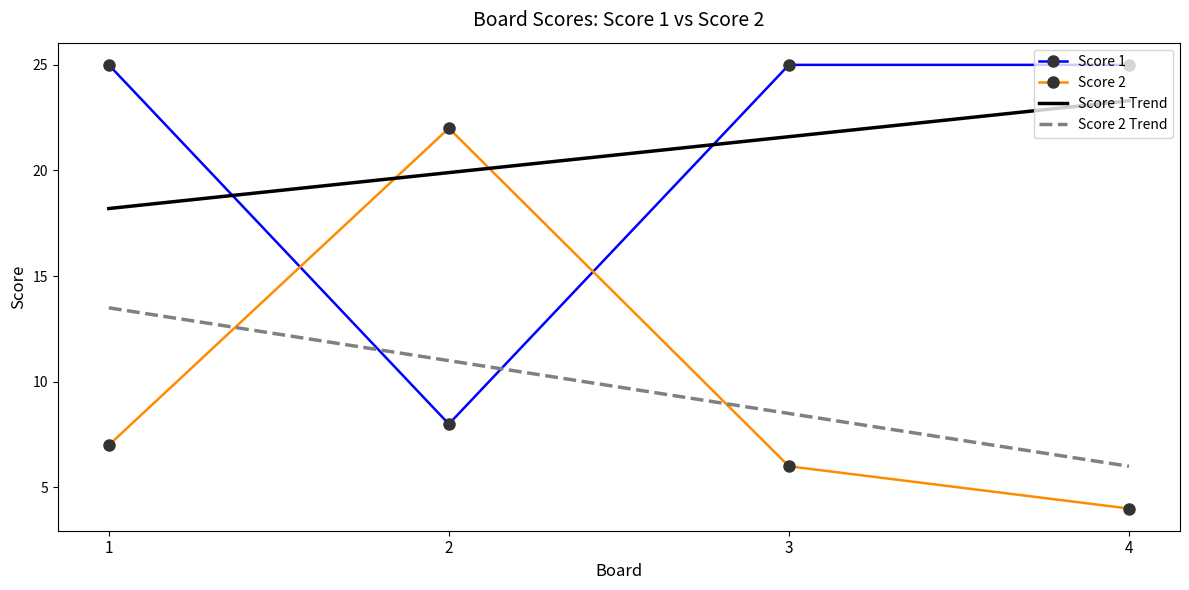

At 4, list the series in order from largest to smallest.

Score 1, Score 1 Trend, Score 2 Trend, Score 2